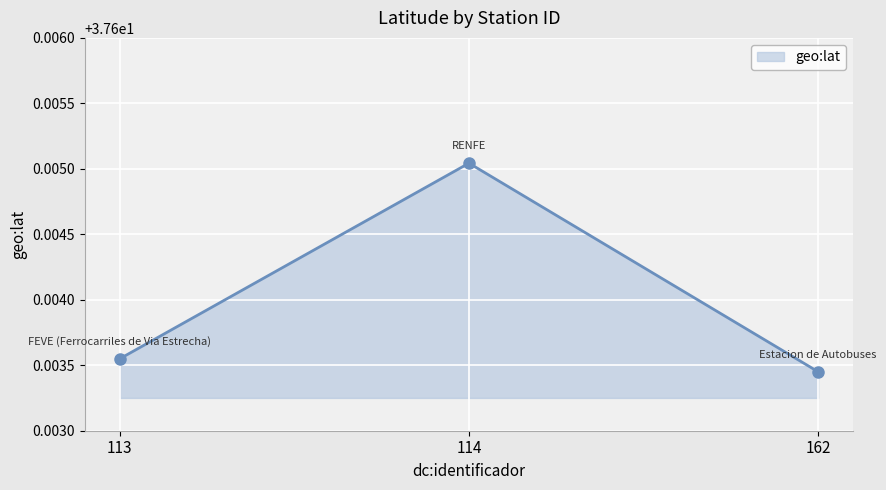

List the labels in order of value, smallest first.

162, 113, 114